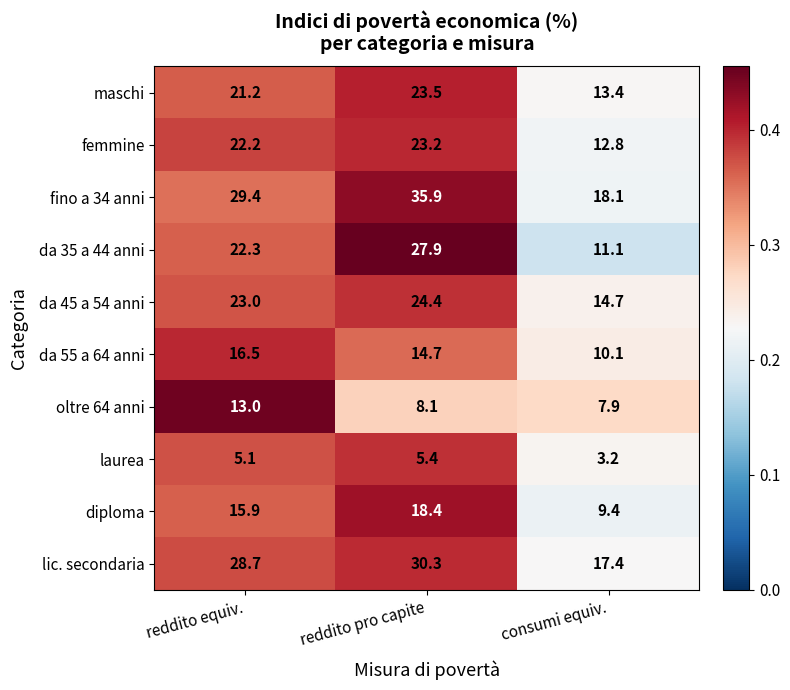

What is the difference between the maximum and second lowest values in the da 35 a 44 anni series?

5.6